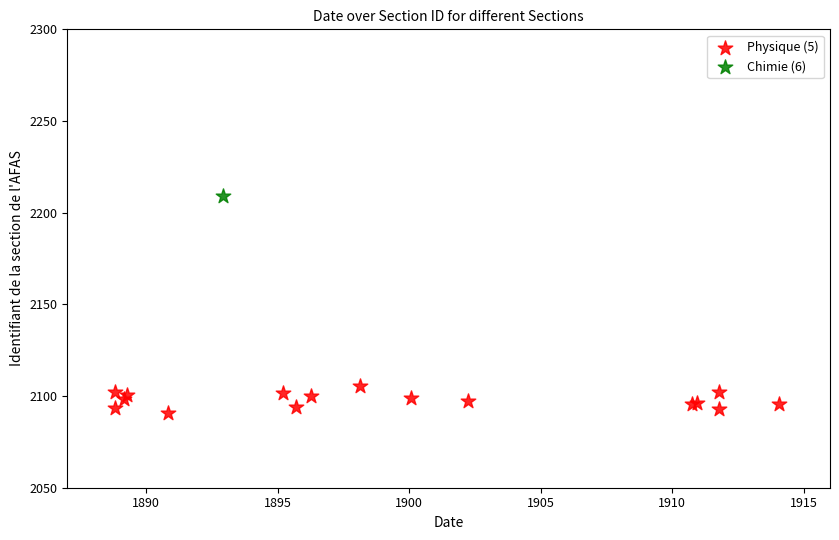

What are all the series names shown in the legend?

Physique (5), Chimie (6)